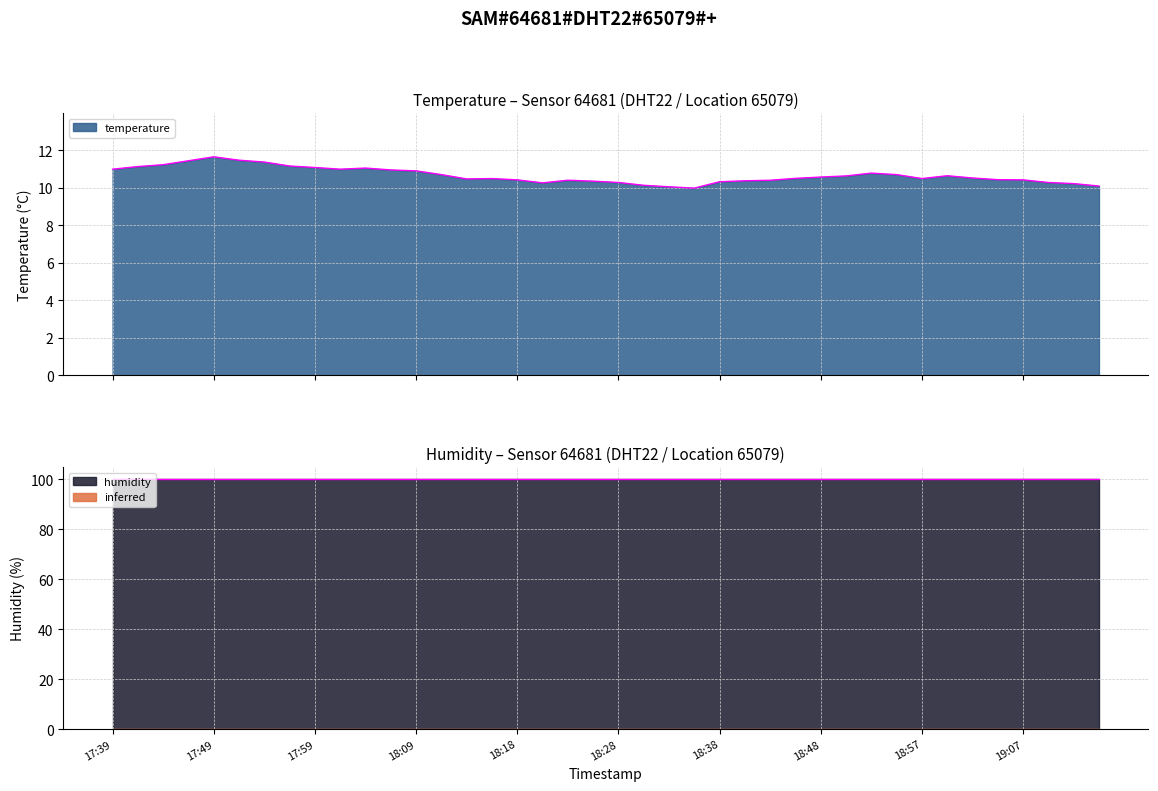

List the labels in order of value, smallest first.

18:35, 18:33, 19:14, 18:31, 19:12, 18:21, 18:28, 19:10, 18:38, 18:26, 18:40, 18:23, 18:43, 18:18, 19:07, 19:05, 18:14, 18:16, 18:57, 18:45, 19:02, 18:48, 18:50, 19:00, 18:11, 18:55, 18:53, 18:09, 18:06, 17:39, 18:01, 18:04, 17:59, 17:42, 17:57, 17:44, 17:54, 17:47, 17:52, 17:49